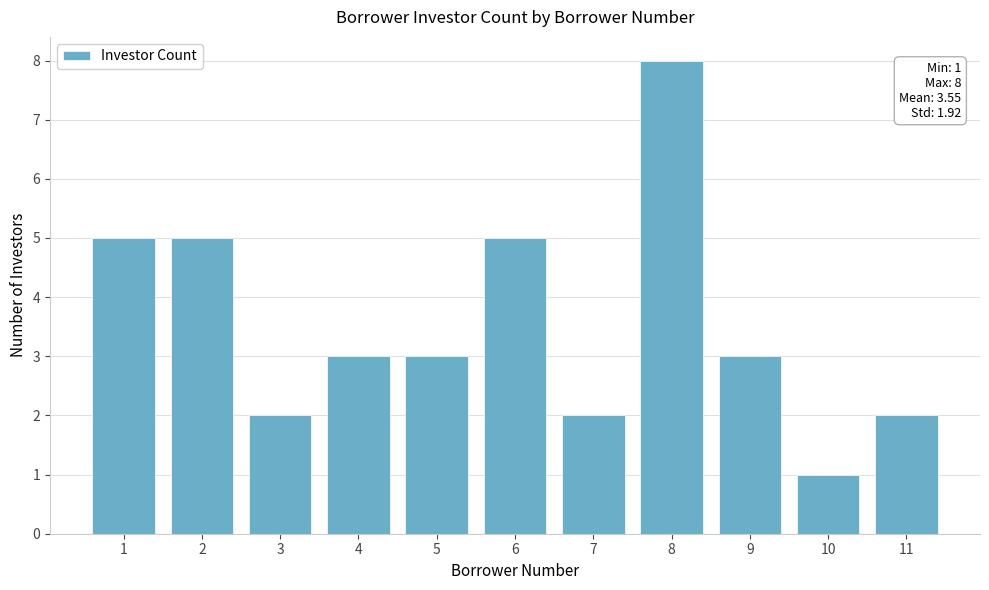

How many bars are there in total?

11